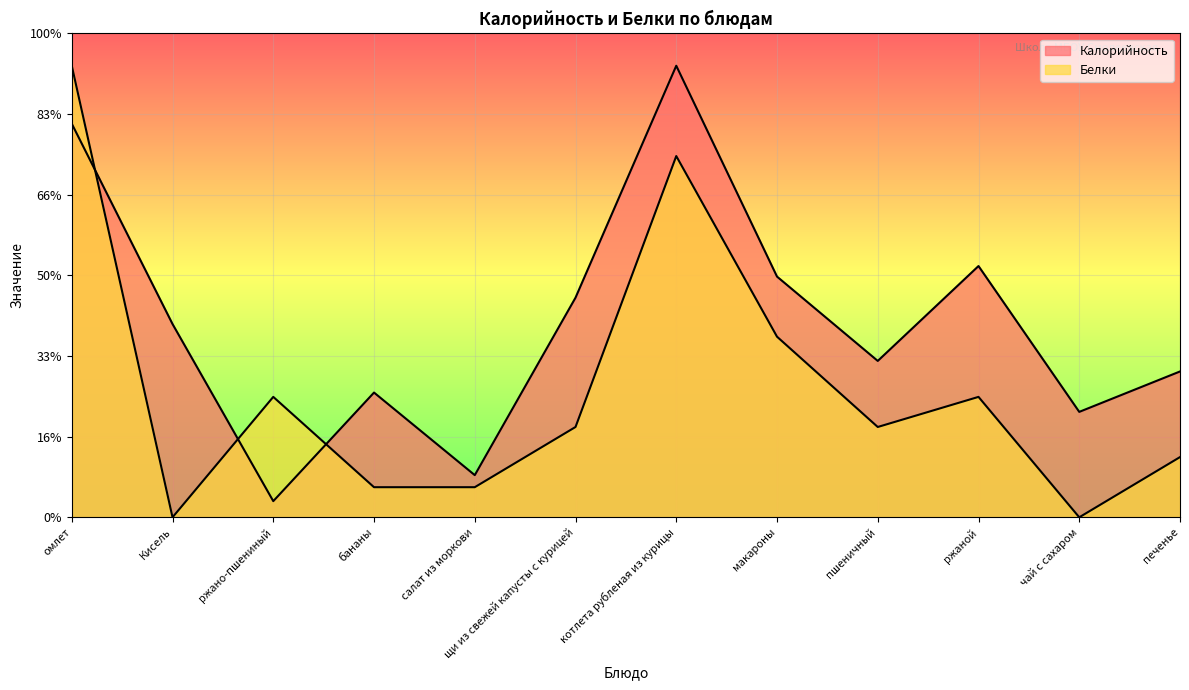

What are all the series names shown in the legend?

Калорийность, Белки